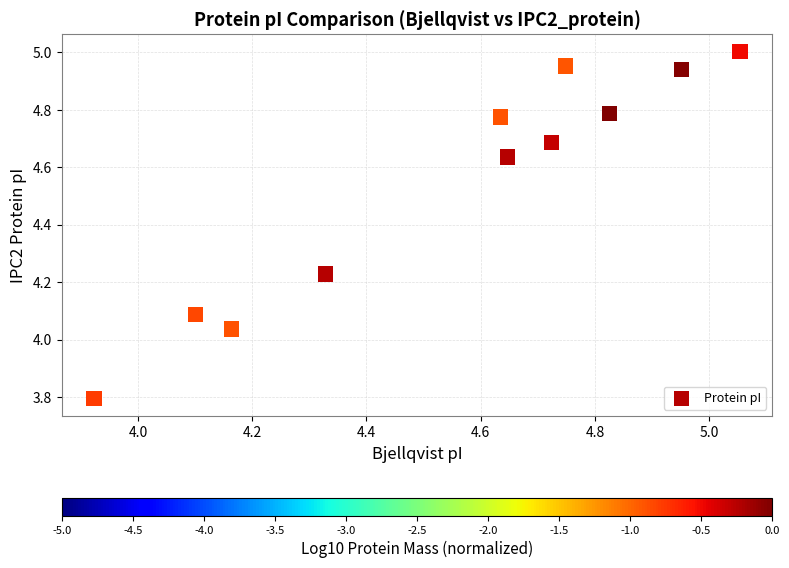

What is the range of X values (max minus min)?

1.1